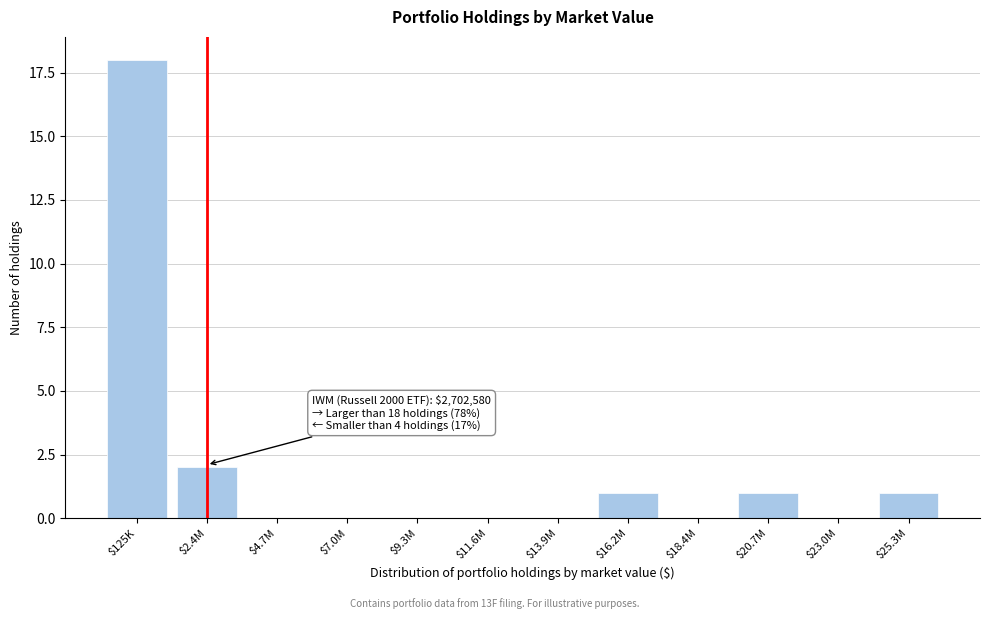

Is it true that the value at $18.4M is 0?

True